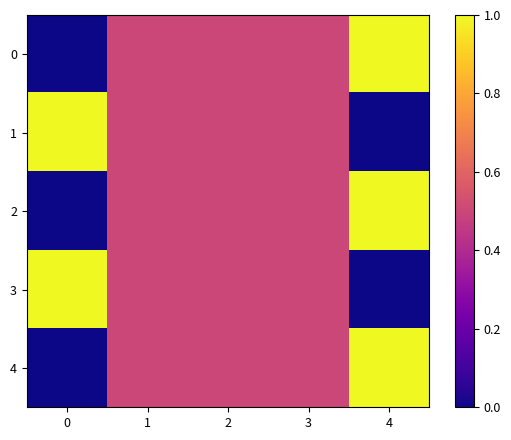

Reading right to left, what are all the values shown in this chart?

0: 4=1.0	3=0.5	2=0.5	1=0.5	0=0.0
1: 4=0.0	3=0.5	2=0.5	1=0.5	0=1.0
2: 4=1.0	3=0.5	2=0.5	1=0.5	0=0.0
3: 4=0.0	3=0.5	2=0.5	1=0.5	0=1.0
4: 4=1.0	3=0.5	2=0.5	1=0.5	0=0.0